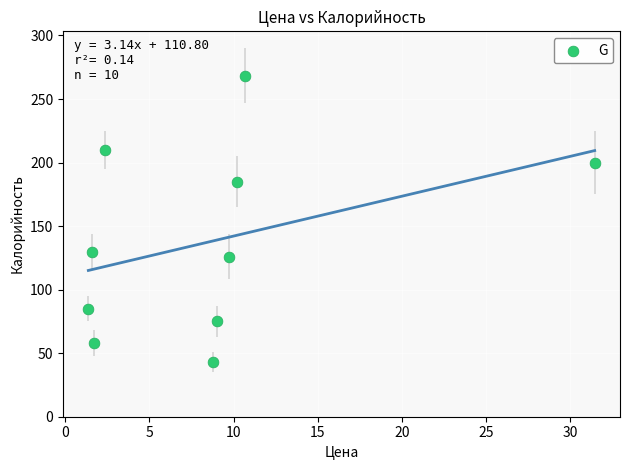

What is the average X value?

8.7